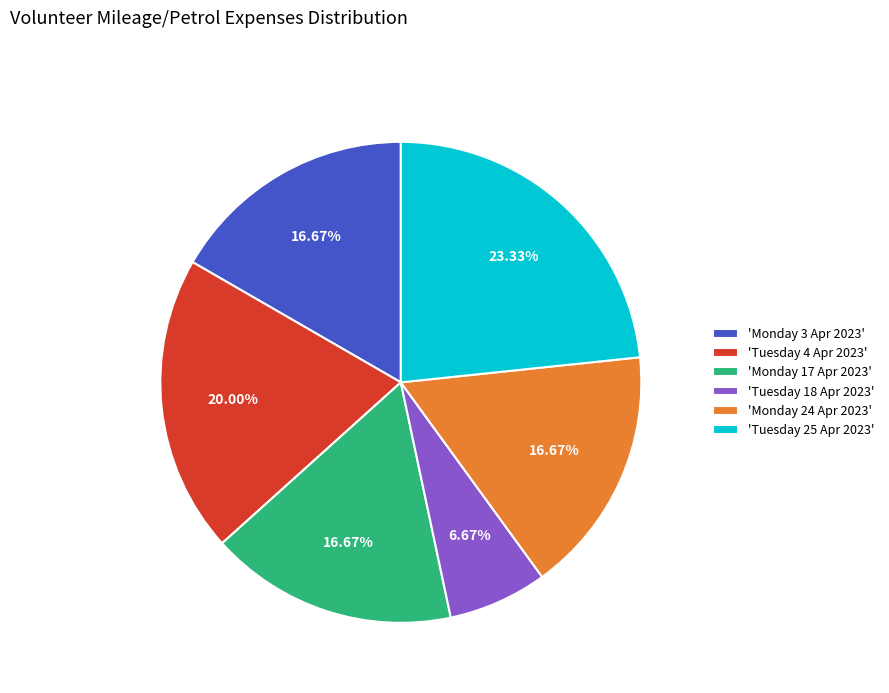

Combined, do 'Monday 17 Apr 2023' and 'Tuesday 4 Apr 2023' account for over 50%?

No